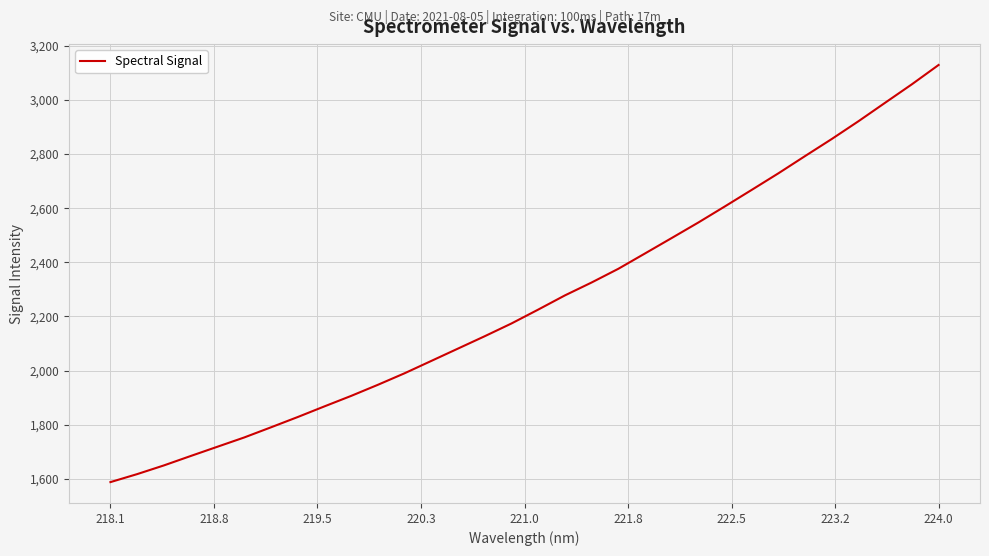

What is the smallest value displayed?

1587.8